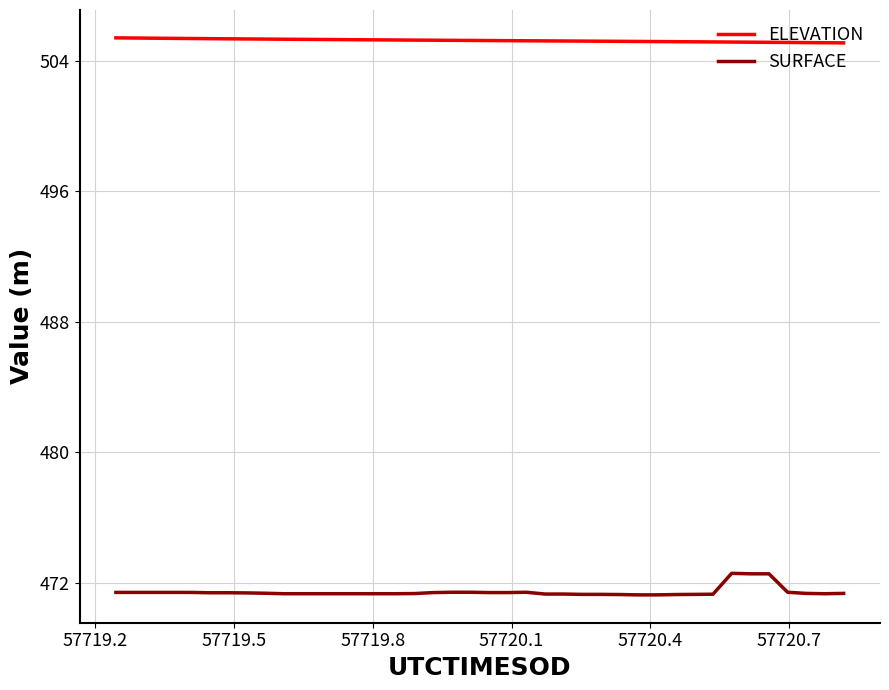

What are all the series names shown in the legend?

ELEVATION, SURFACE